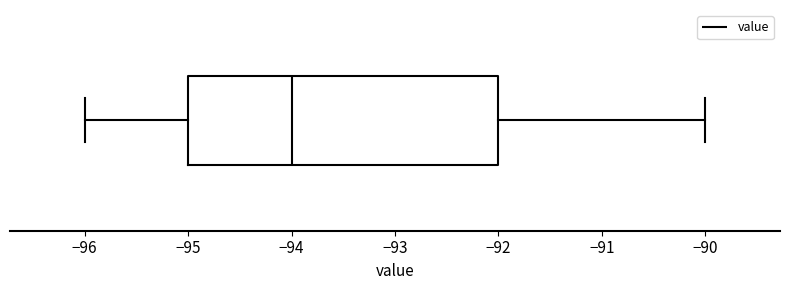

Transcribe this box plot: give where the median line is, the range the box spans, and where the two whiskers end, as read against the x-axis. The values are not printed on the chart, so give them approximately, as read against the axis.

median -94, box -95 to -92, whiskers -96 to -90